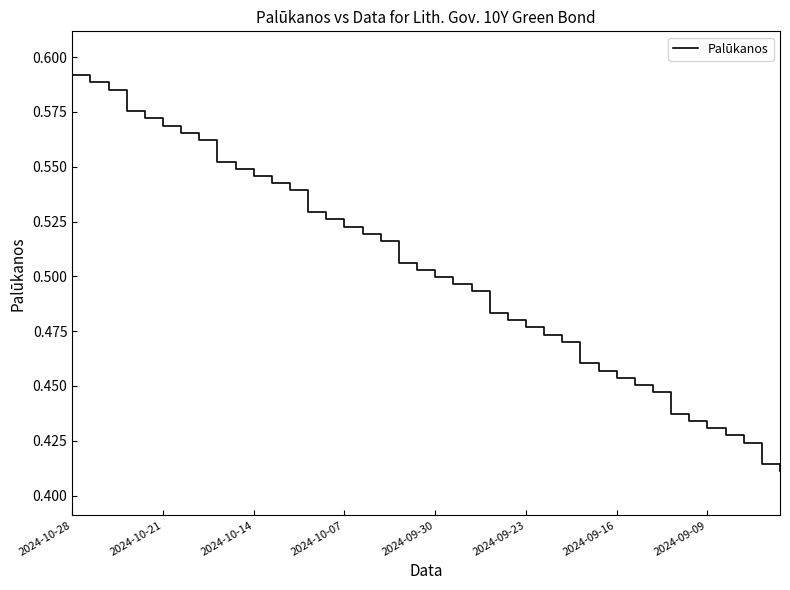

How many lines are shown in the chart?

1